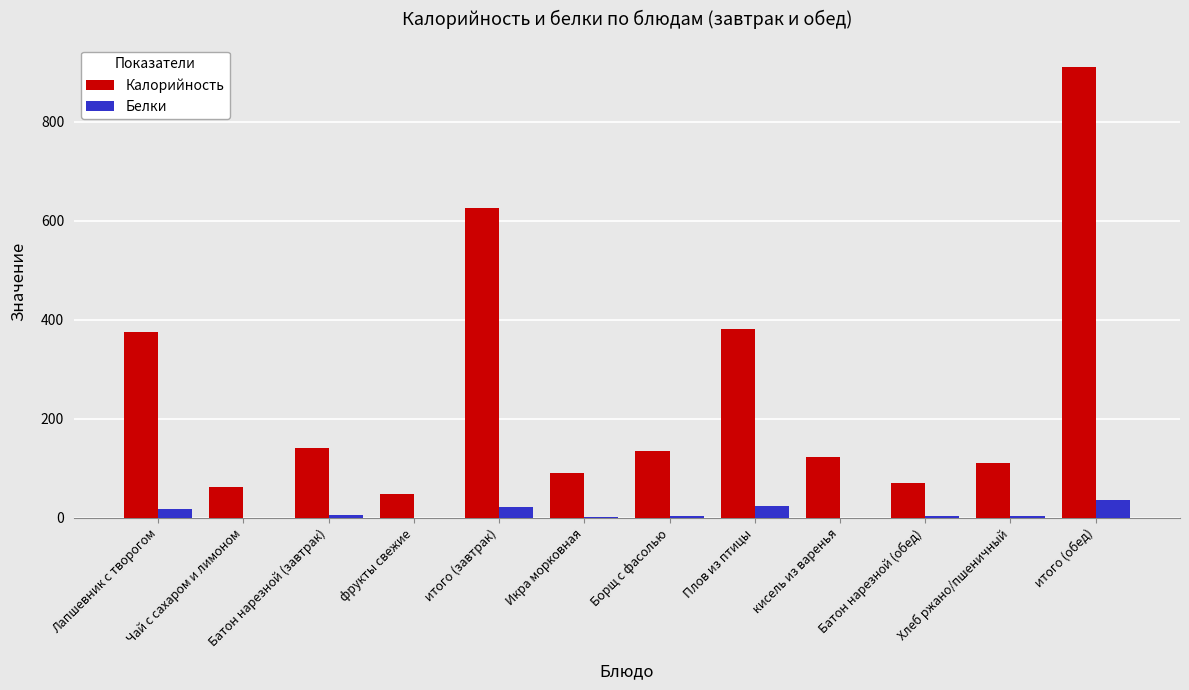

What is the sum of all Калорийность values?

3072.1